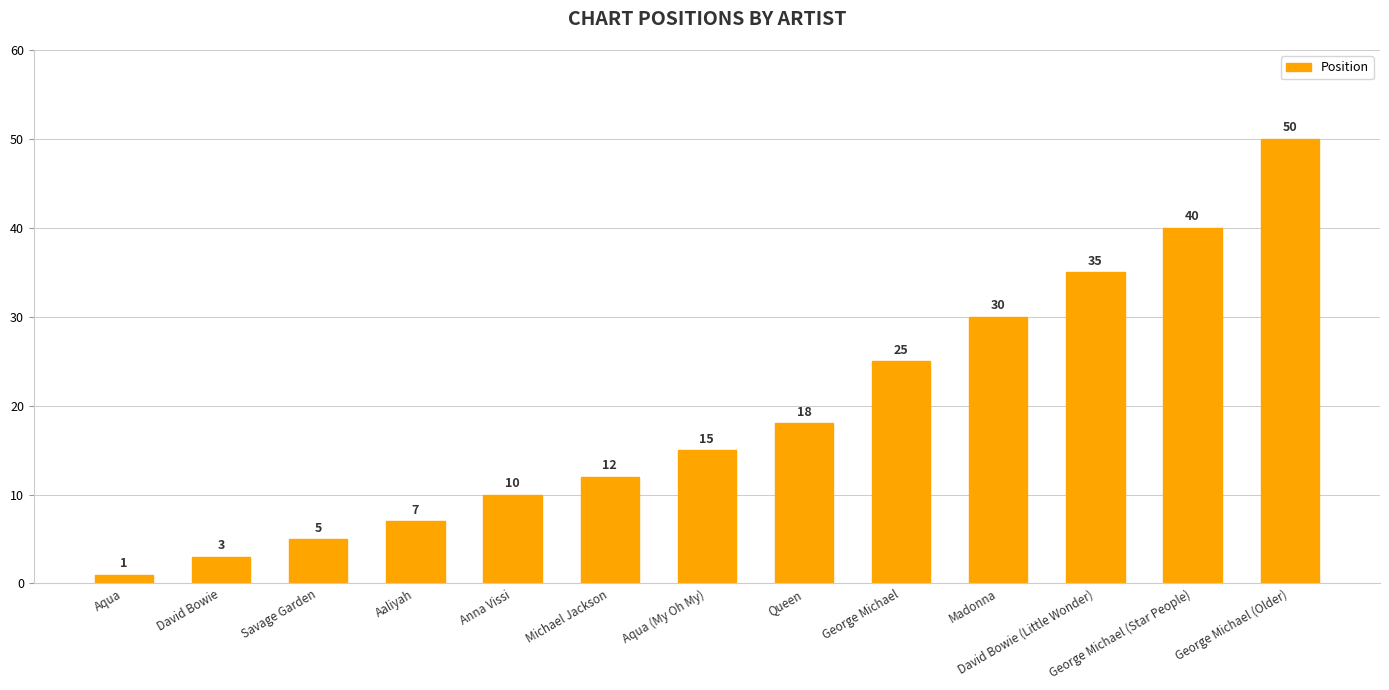

Is it true that the value at Queen is 18?

True